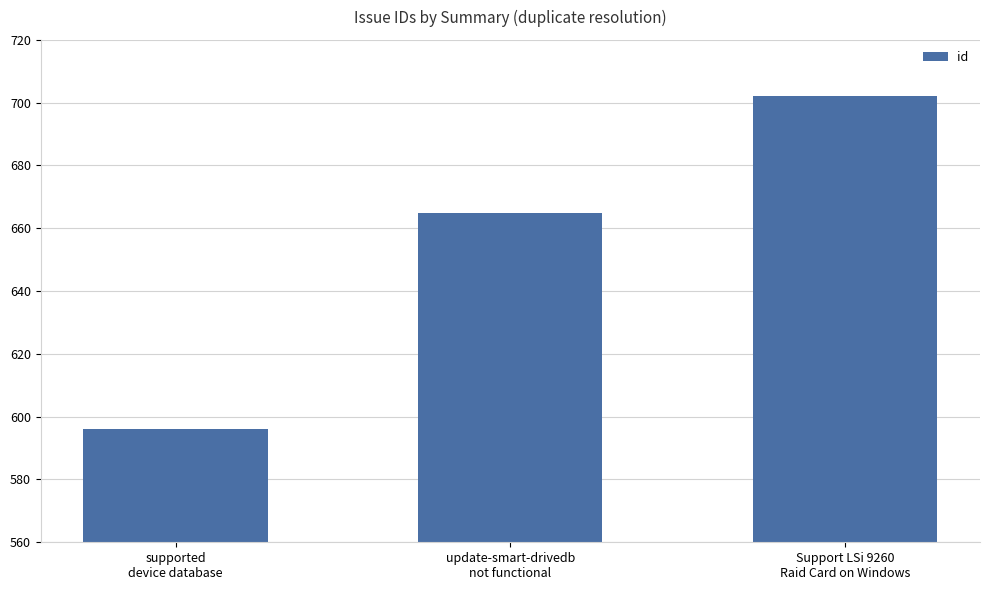

What is the maximum value shown in the chart?

702